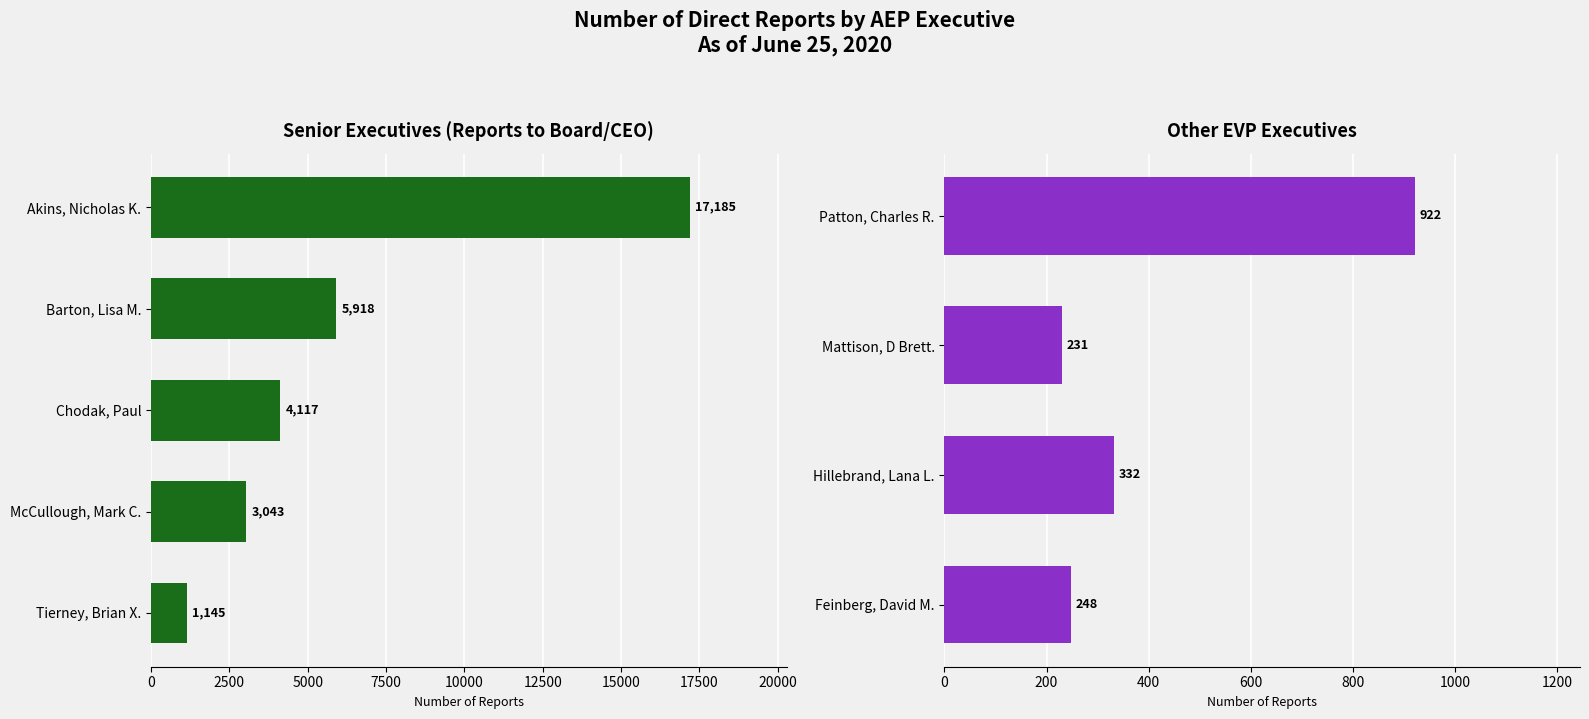

How many data points are above 1145?

4